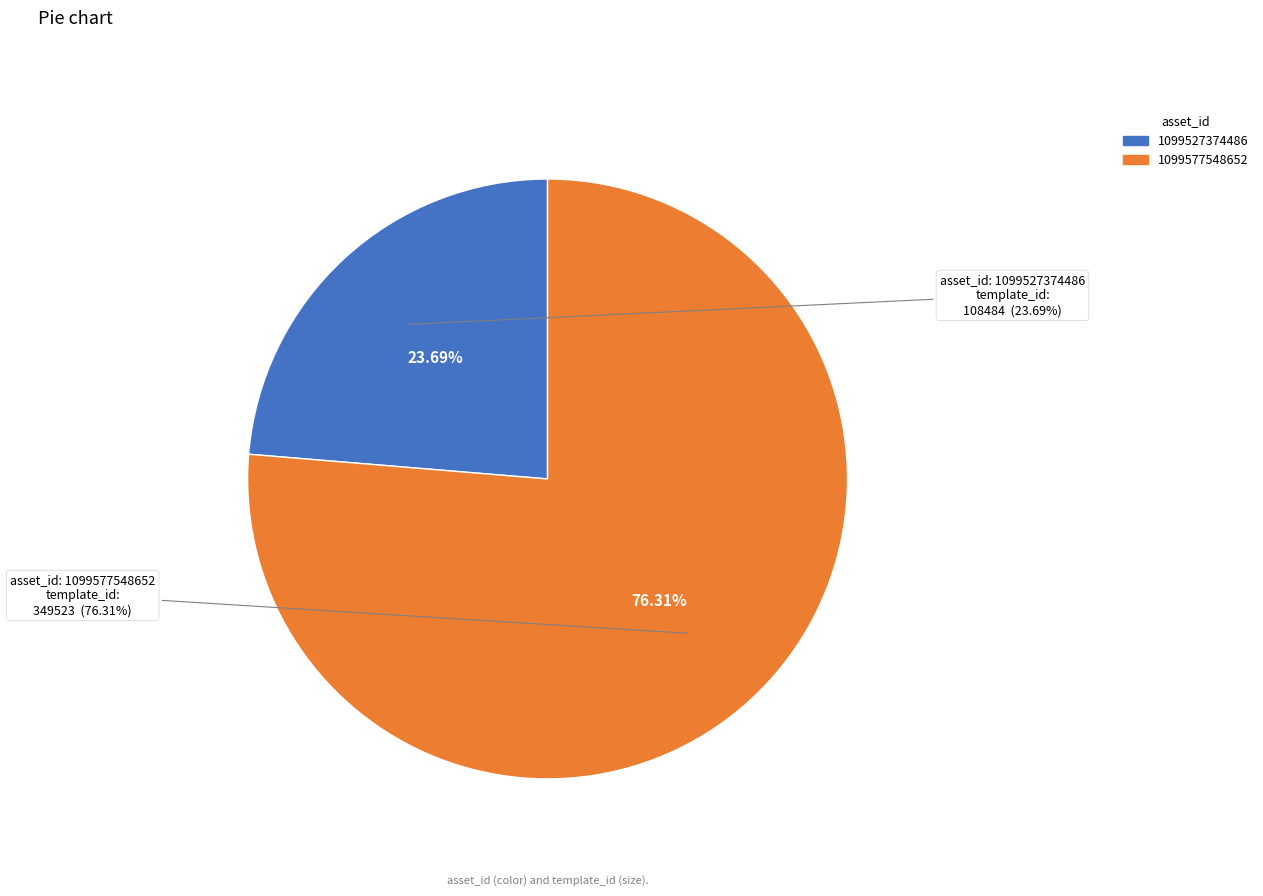

To the nearest percent, what percentage of the pie is 1099527374486?

24%